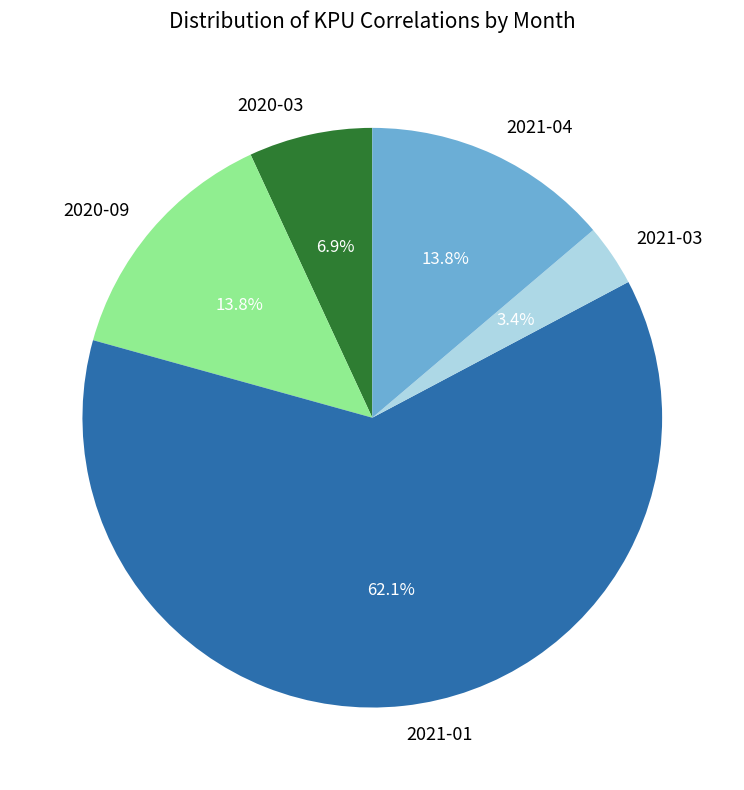

To the nearest percent, what is the average slice percentage?

20%